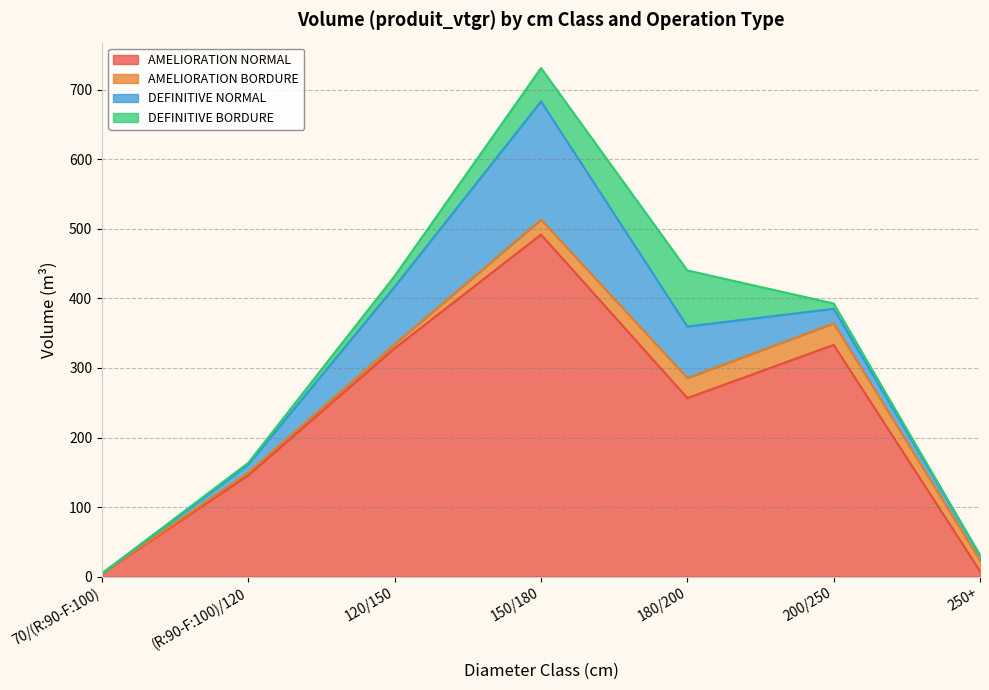

Which category has the highest value in the AMELIORATION NORMAL series?

150/180